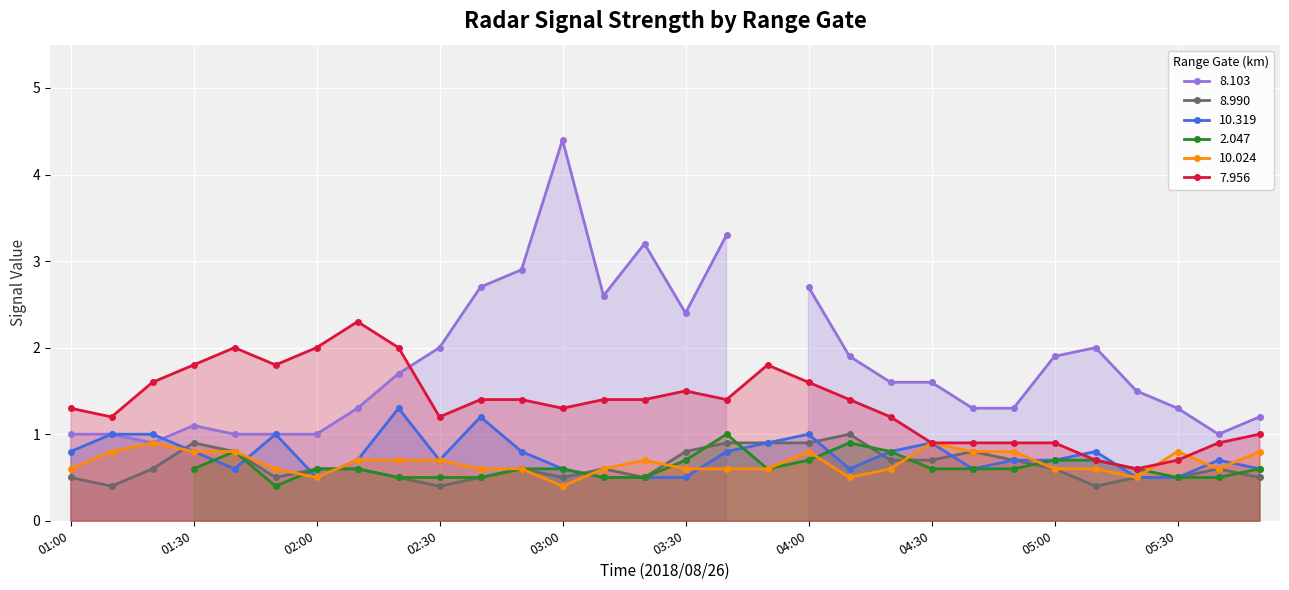

What is the maximum value for 10.319?

1.3